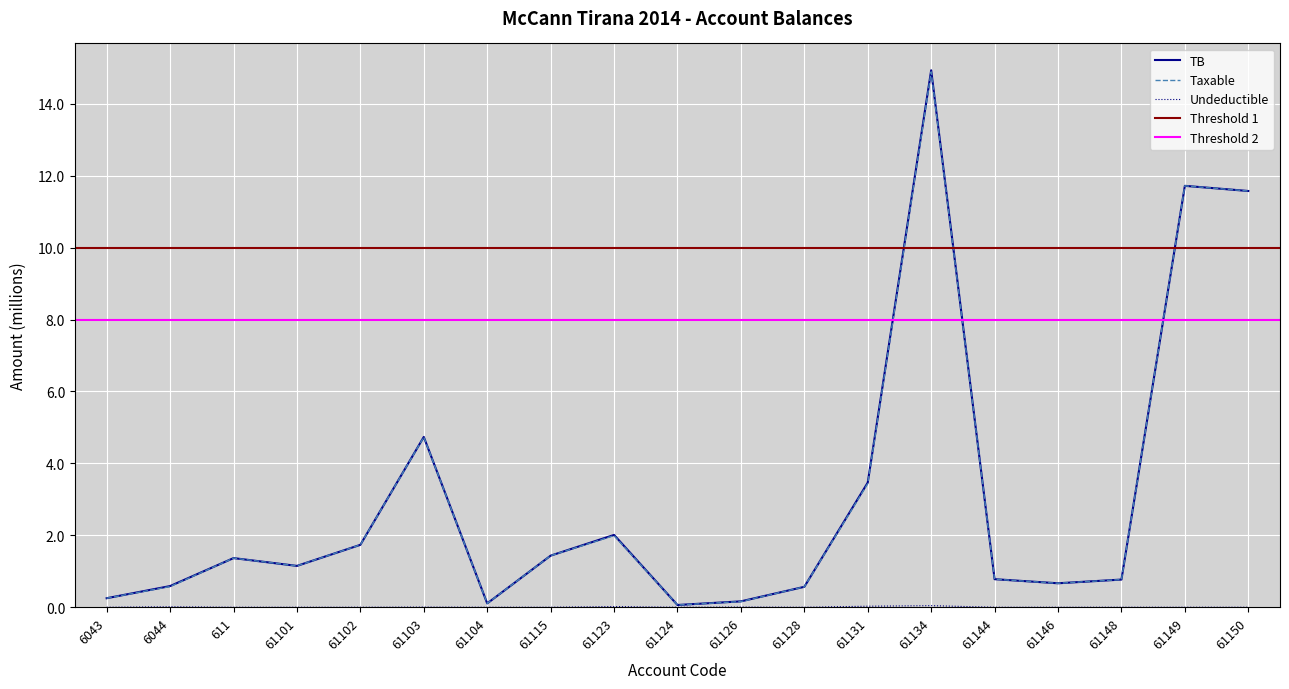

Which series changed the most between 6043 and 61148?

TB